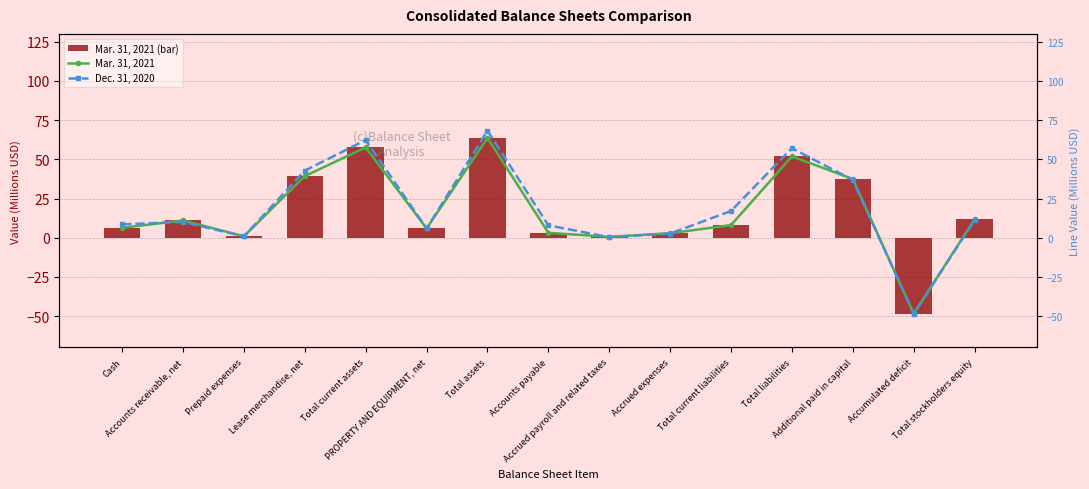

What is the total value across all series at PROPERTY AND EQUIPMENT, net?

17.8